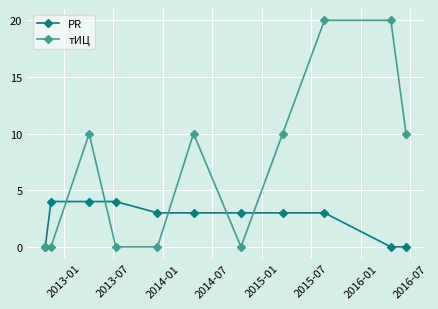

Which series has the largest total across all categories?

тИЦ